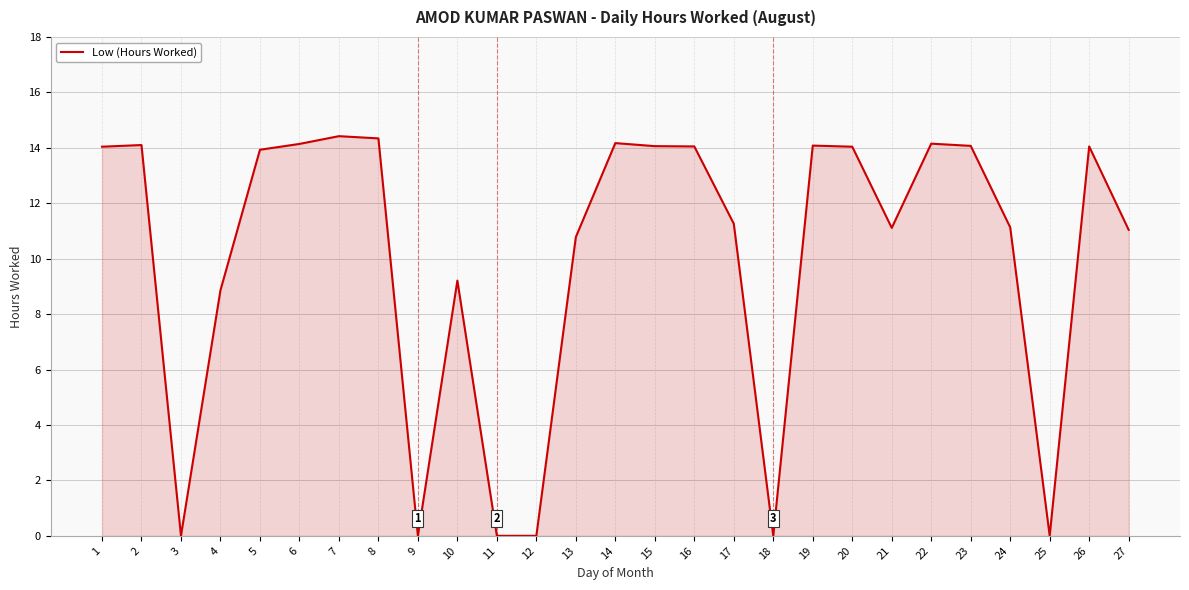

The value at 21 is 11.1. True or false?

True